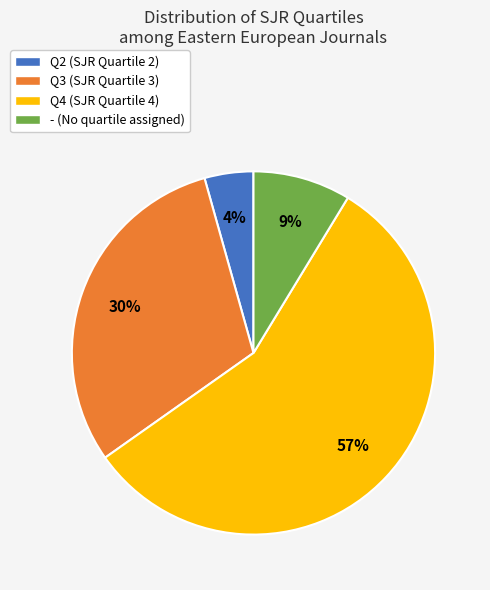

To the nearest percent, what is the difference between the Q4 and - slice percentages?

48%